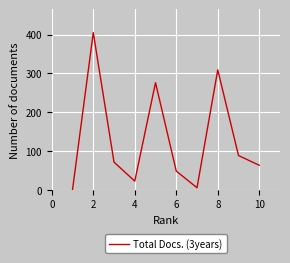

What is the difference between the maximum and minimum values?

405